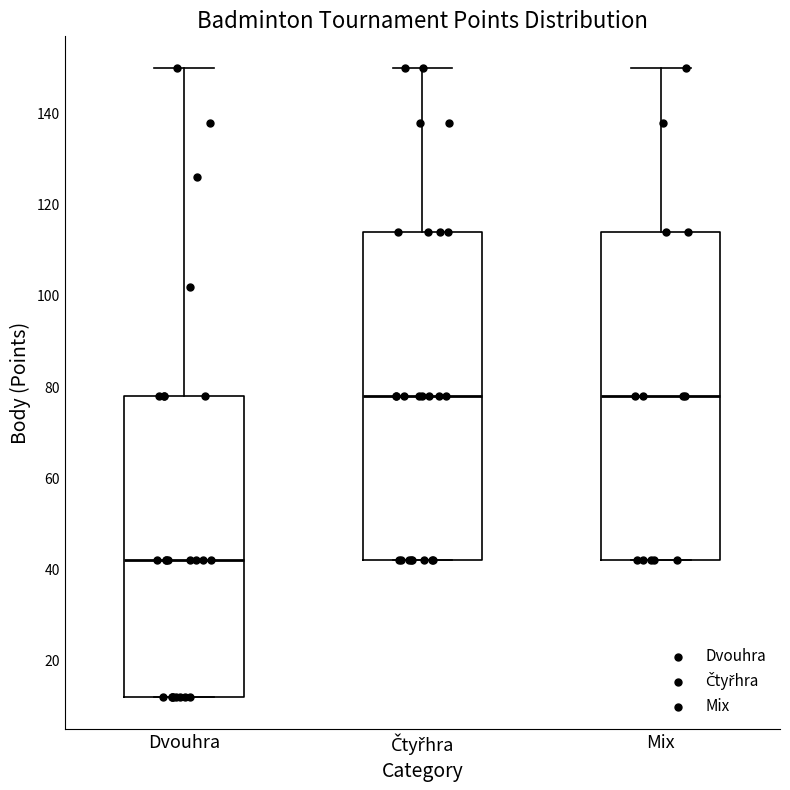

Where is the lower edge of the box for Mix on the y-axis? The values are not printed on the chart, so give them approximately, as read against the axis.

42